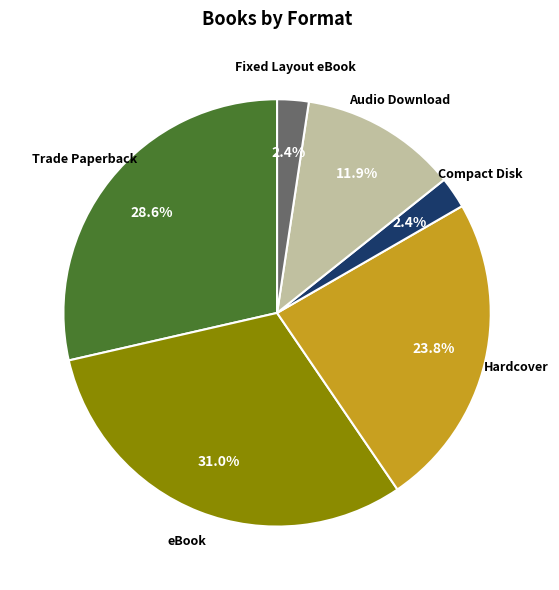

Is there any slice that represents more than half of the pie?

No